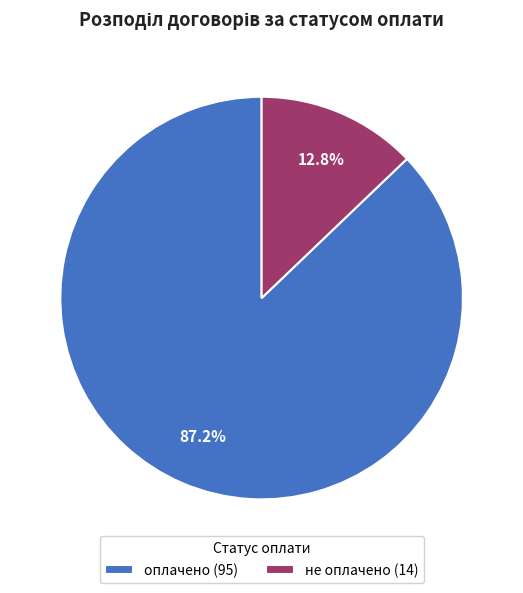

To the nearest percent, what portion does оплачено represent?

87%